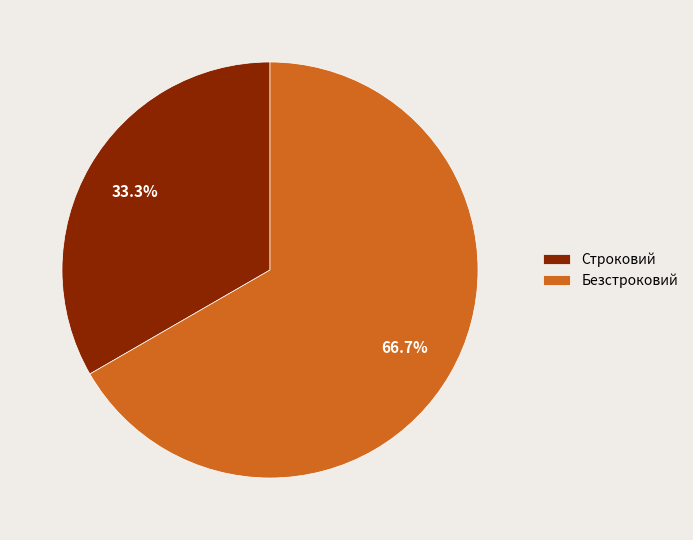

Combined, what portion of the pie is Безстроковий and Строковий?

100.0%